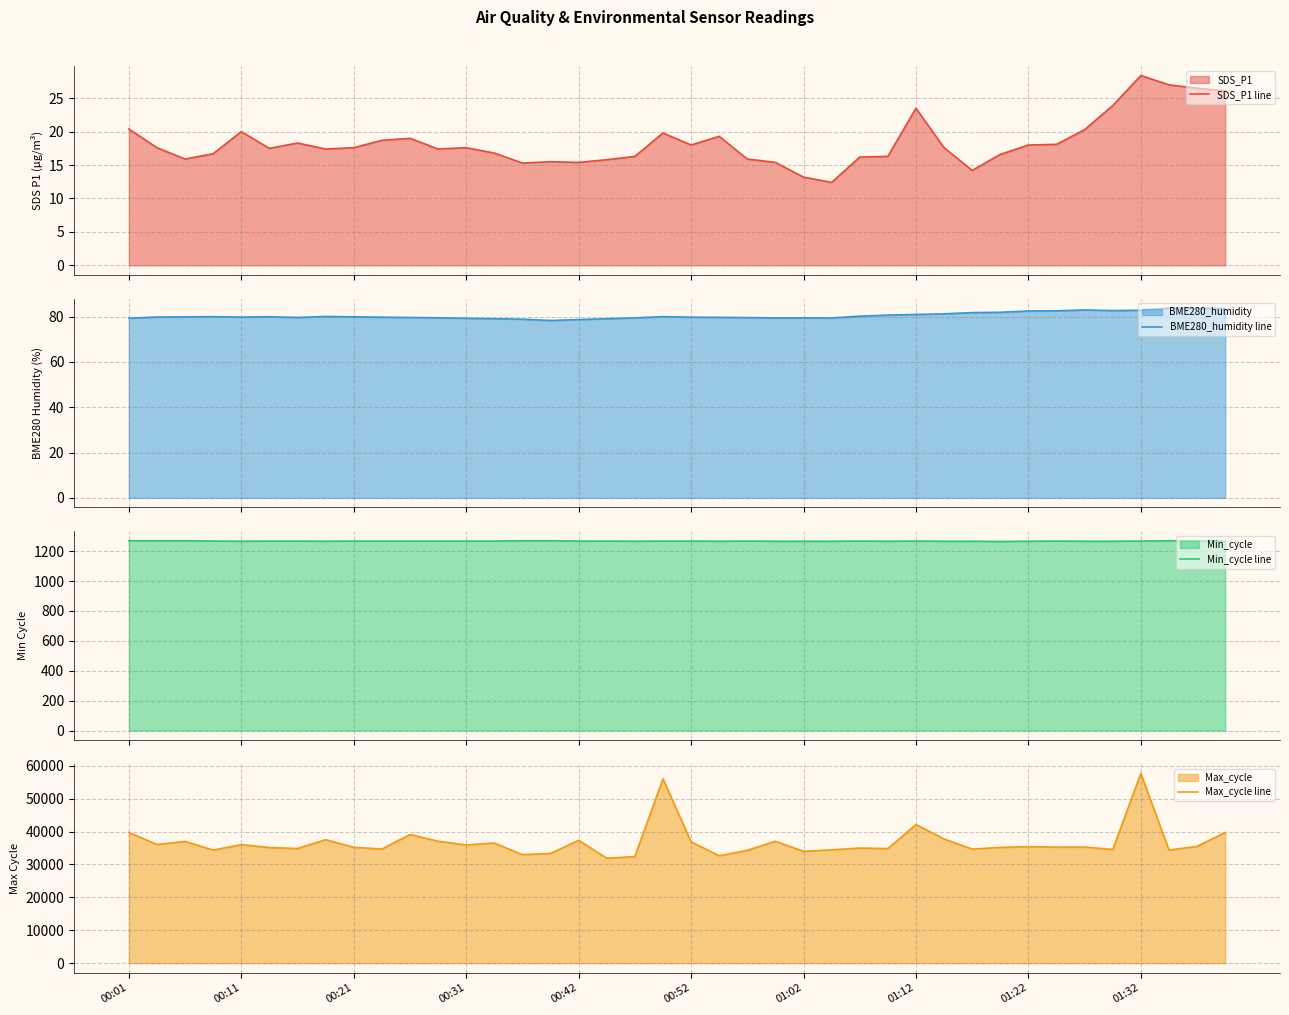

True or false: Min_cycle line and SDS_P1 line intersect in this chart.

False